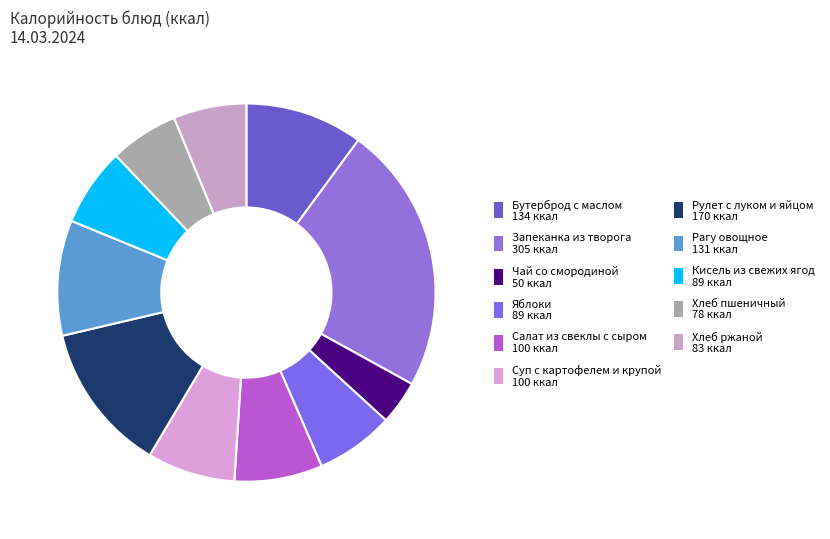

How many slices are in this pie chart?

11